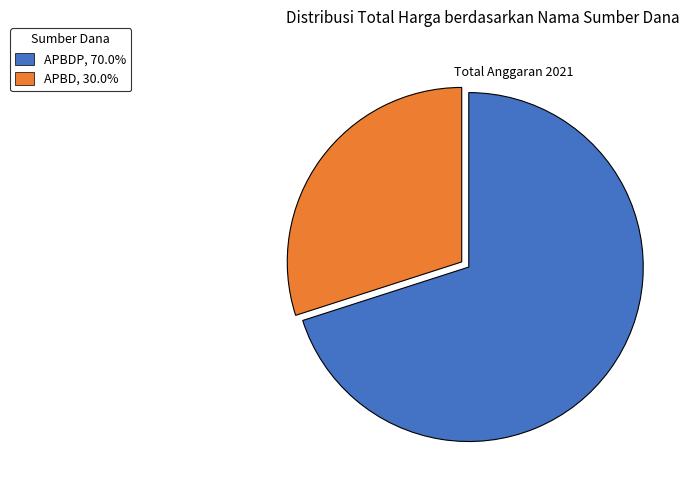

Combined, do APBD, 30.0% and APBDP, 70.0% account for over 50%?

Yes